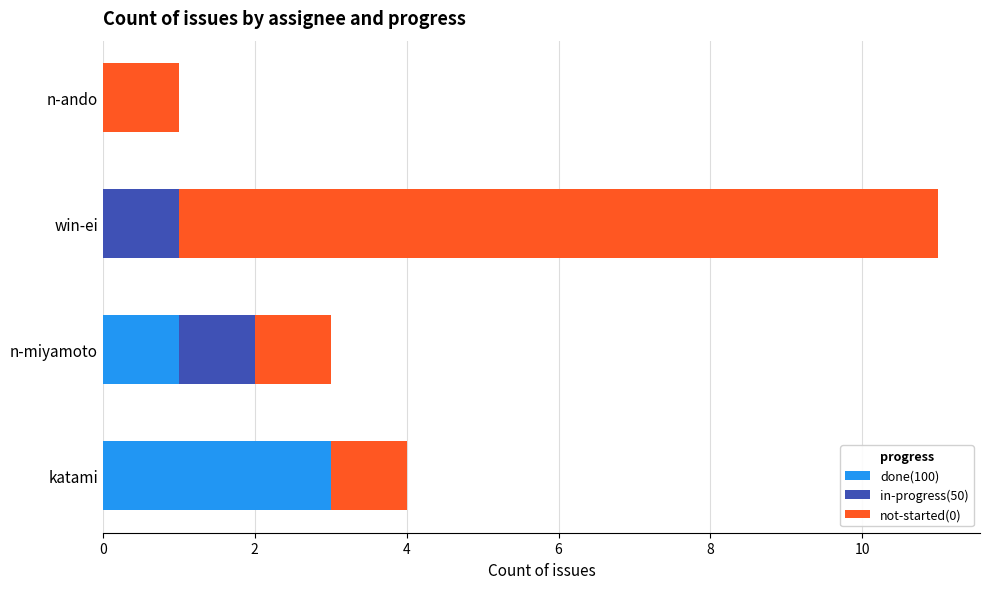

True or false: done(100) has a value of 2 at n-ando.

False